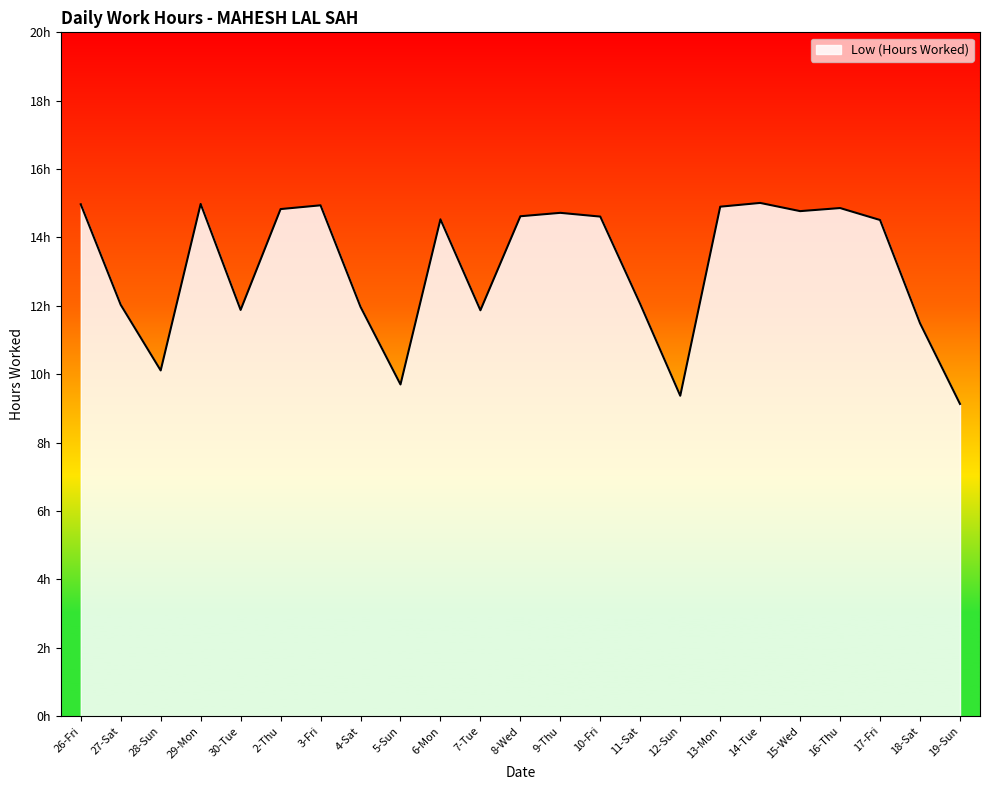

Does the chart display data point markers on the line(s)?

No